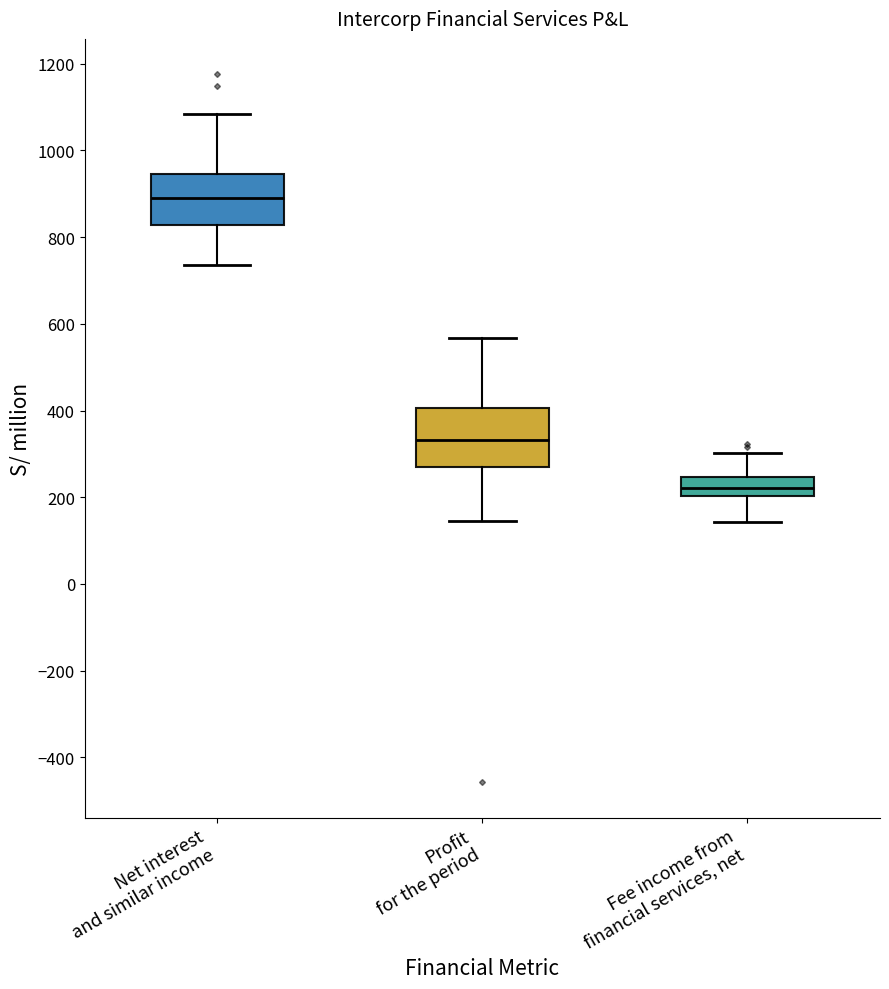

Where does the median line of the box for Profit for the period sit on the y-axis? The values are not printed on the chart, so give them approximately, as read against the axis.

340